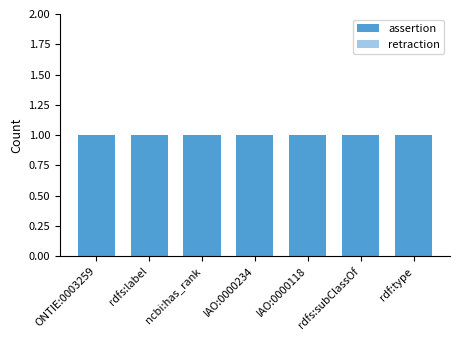

What is the maximum value shown in the chart?

1